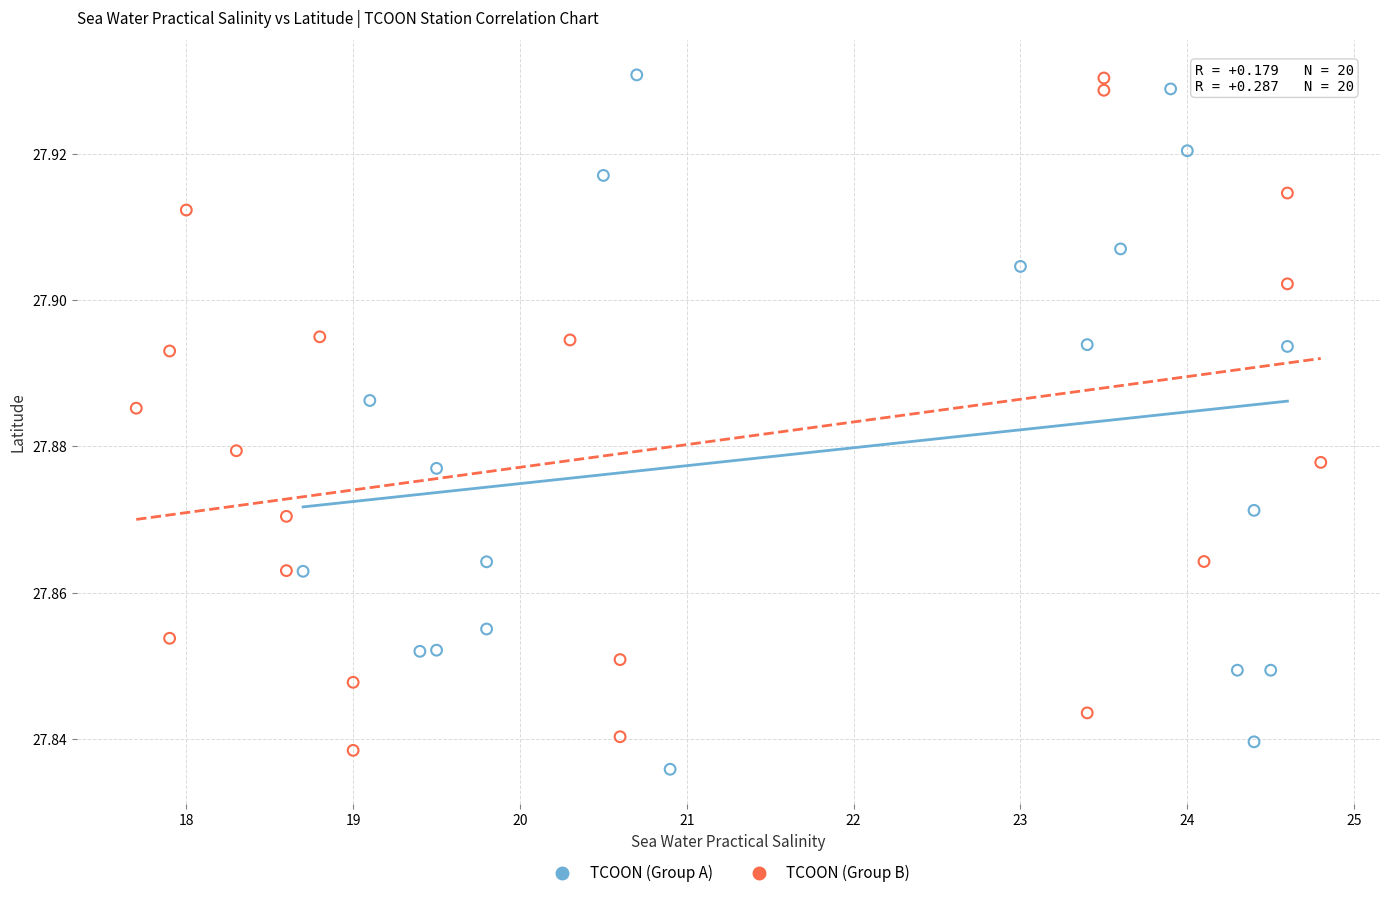

Which series has the widest spread of Y values?

TCOON (Group A)